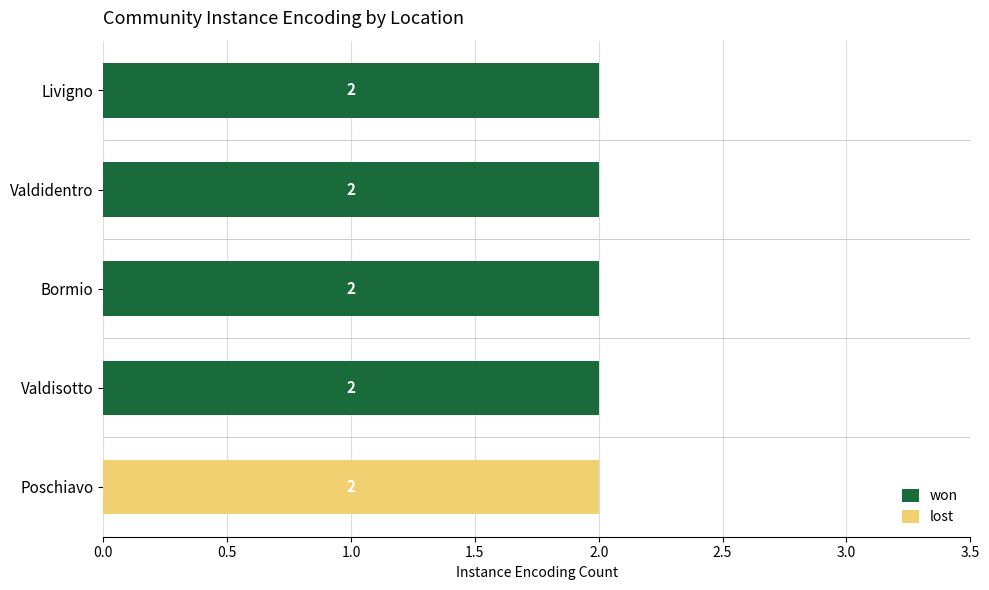

What are all the series names shown in the legend?

won, lost